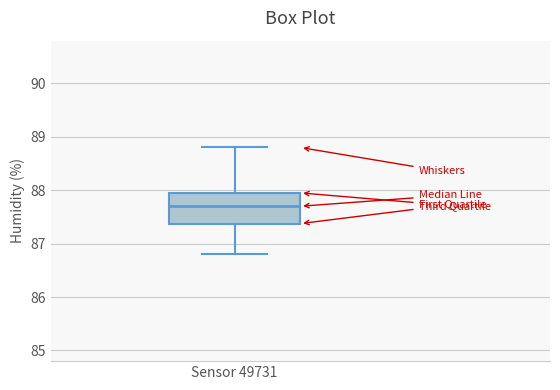

Transcribe this box plot: give where the median line is, the range the box spans, and where the two whiskers end, as read against the y-axis. The values are not printed on the chart, so give them approximately, as read against the axis.

median 87.7, box 87.4 to 88.0, whiskers 86.8 to 88.8